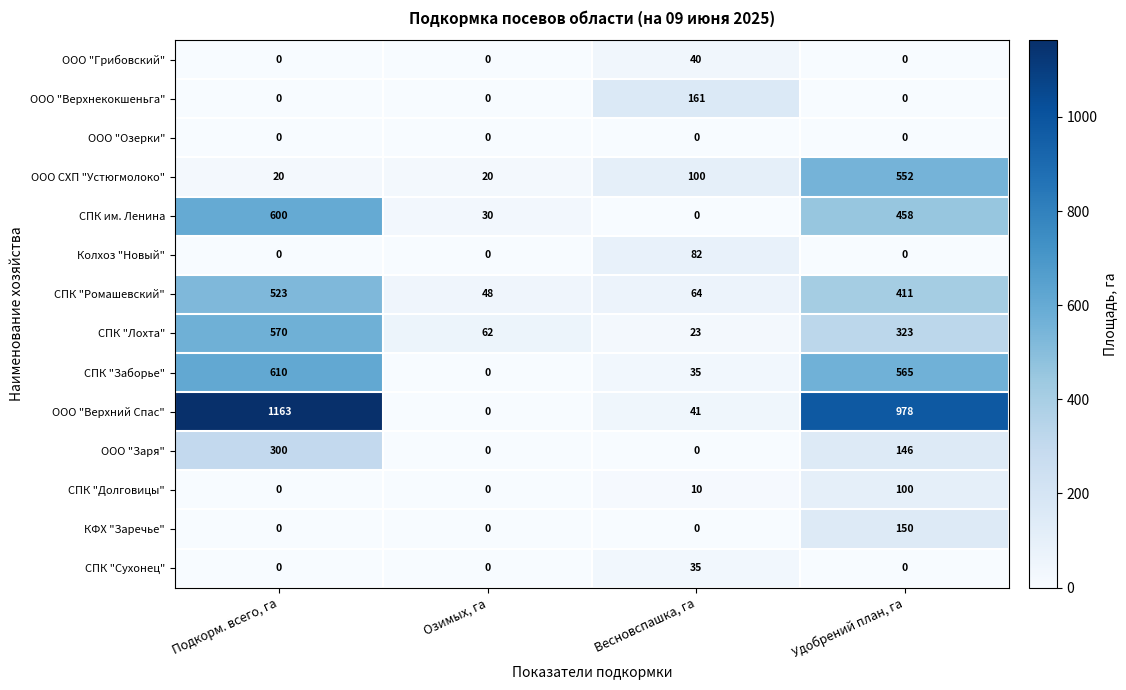

Which series has the largest total across all categories?

ООО "Верхний Спас"